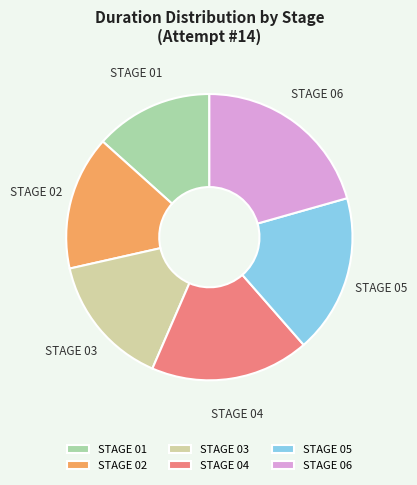

How many segments does this pie chart have?

6